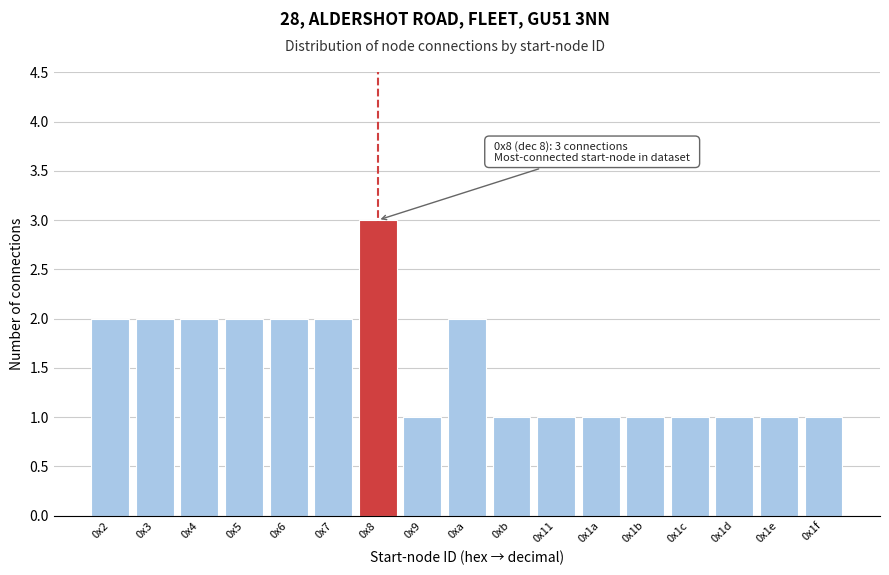

Reading right to left, list all the values displayed in this chart.

0x1f=1	0x1e=1	0x1d=1	0x1c=1	0x1b=1	0x1a=1	0x11=1	0xb=1	0xa=2	0x9=1	0x8=3	0x7=2	0x6=2	0x5=2	0x4=2	0x3=2	0x2=2